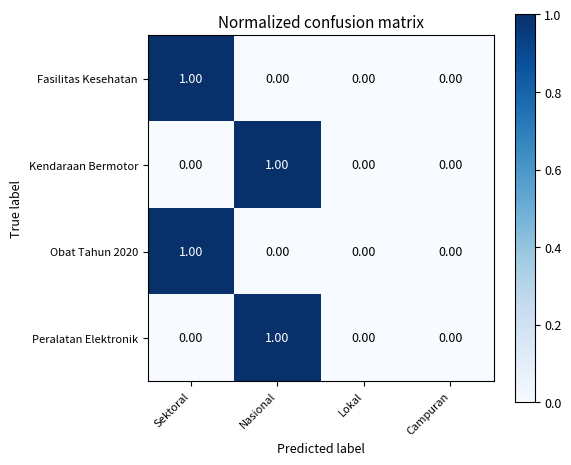

Is the value of Fasilitas Kesehatan at Sektoral greater than the value of Kendaraan Bermotor at Campuran?

Yes